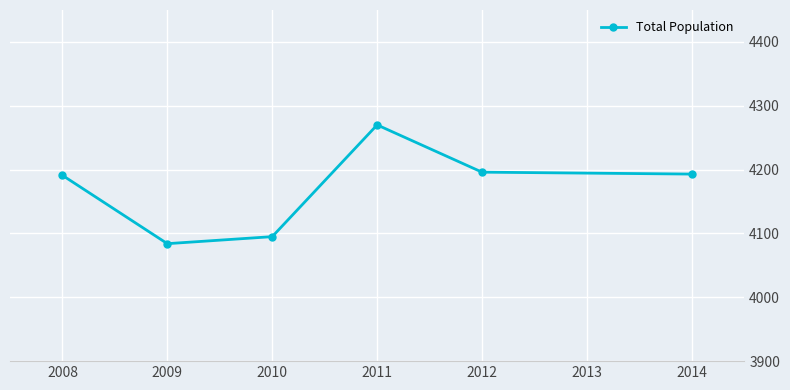

What is the value of the 6th point from the left?

4193